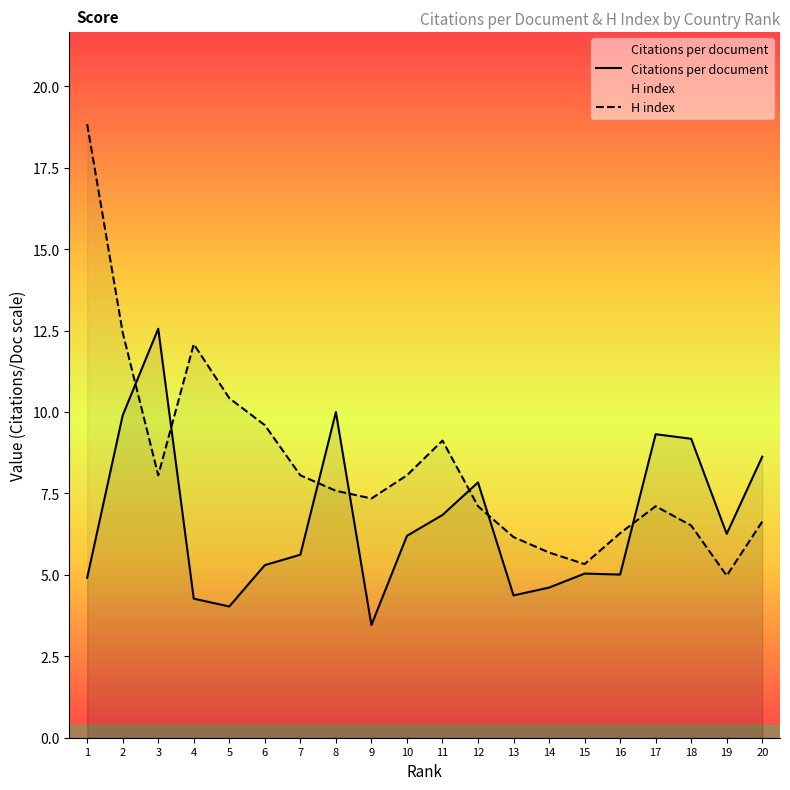

What is the difference between the Citations per document values at 3 and 10?

6.4